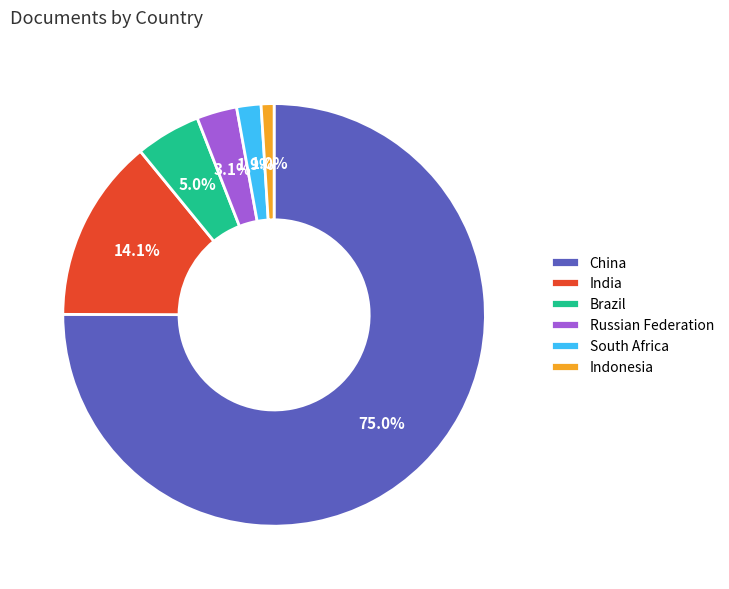

What is the ratio of the value at India to the value at Brazil?

2.8